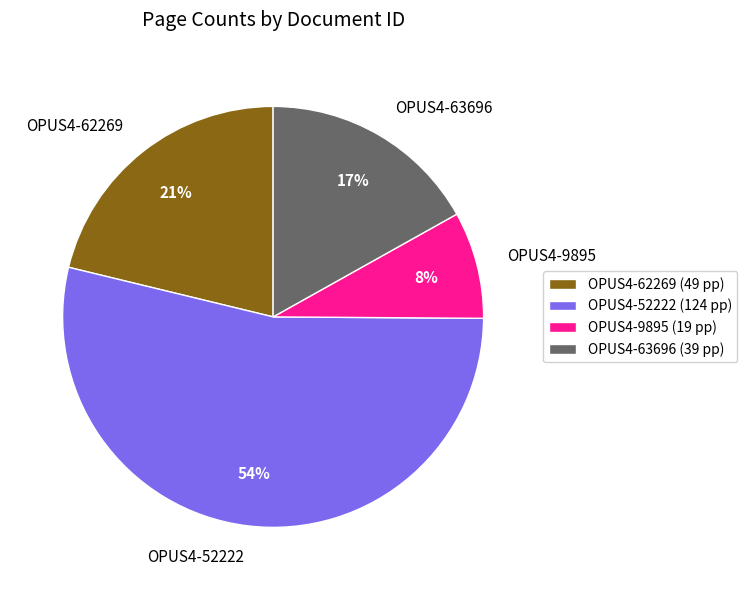

How many slices are in this pie chart?

4